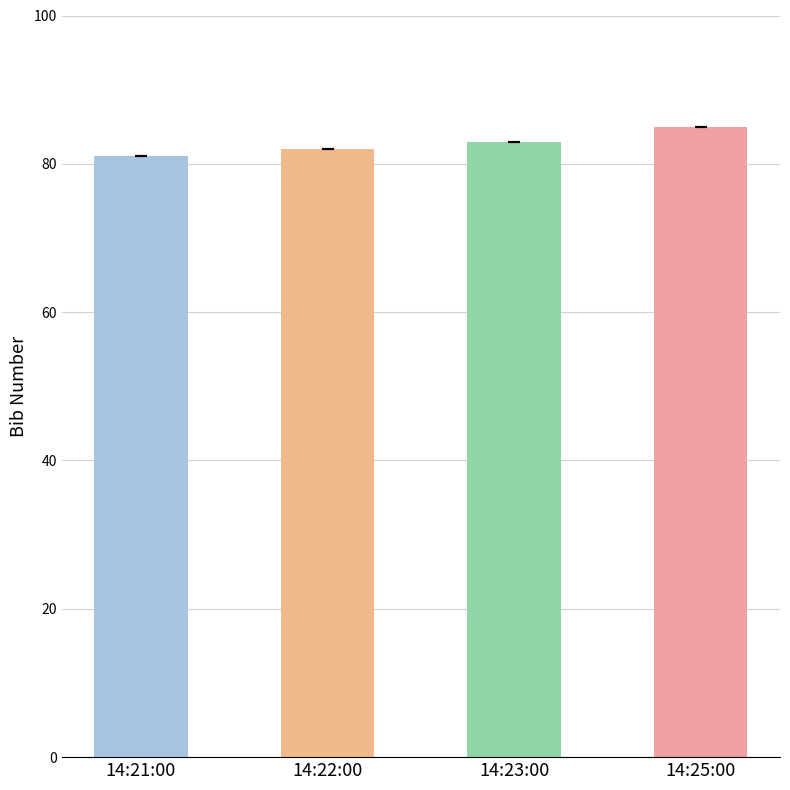

List the labels in order of value, smallest first.

14:21:00, 14:22:00, 14:23:00, 14:25:00